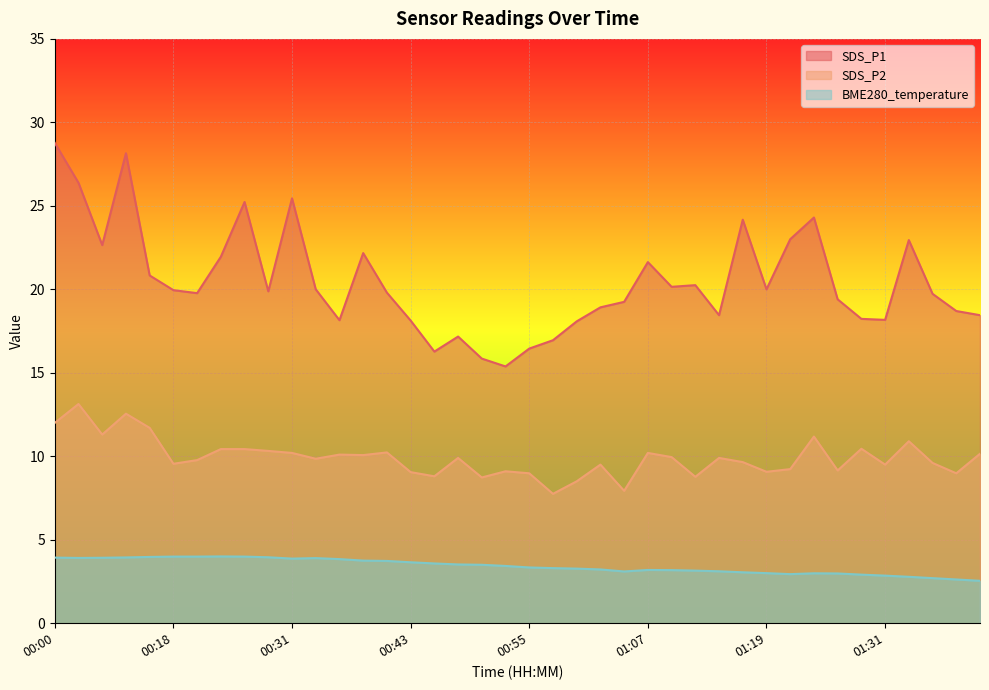

How many values in the SDS_P2 series are below 9?

8